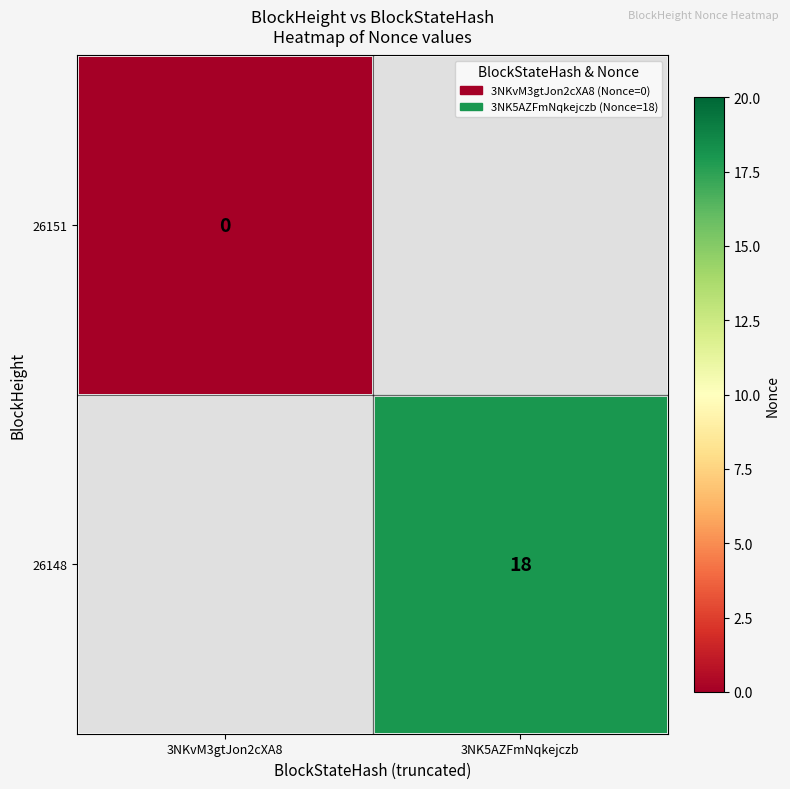

What is the greatest value displayed?

18.0